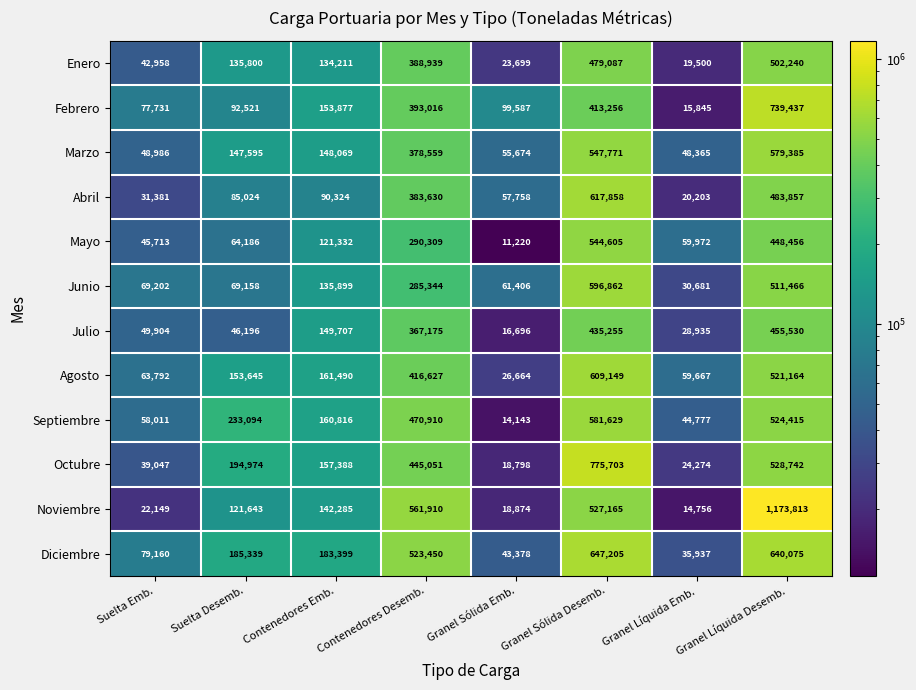

Which label corresponds to the smallest value in the chart?

Granel Sólida Emb.